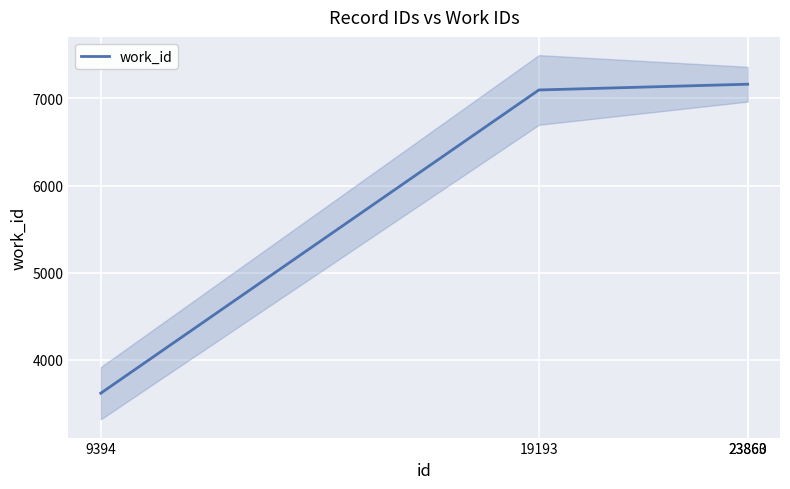

List the labels in order of value, smallest first.

9394, 19193, 23860, 23863